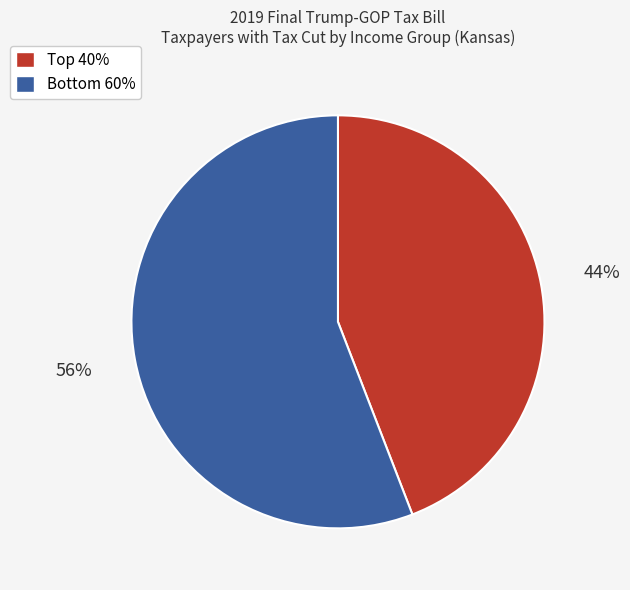

Is there a majority slice in this chart?

Yes